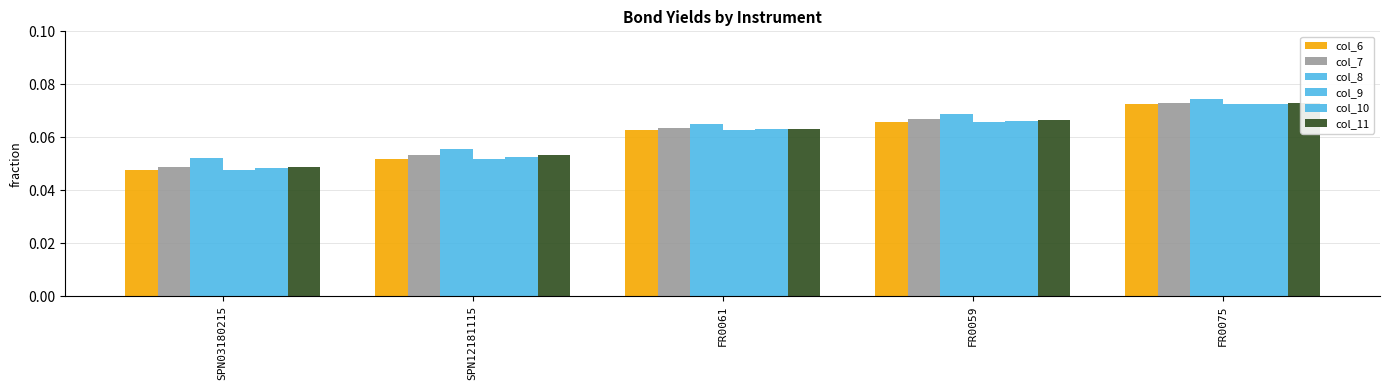

List the labels in order of col_7 value, largest first.

FR0075, FR0059, FR0061, SPN12181115, SPN03180215